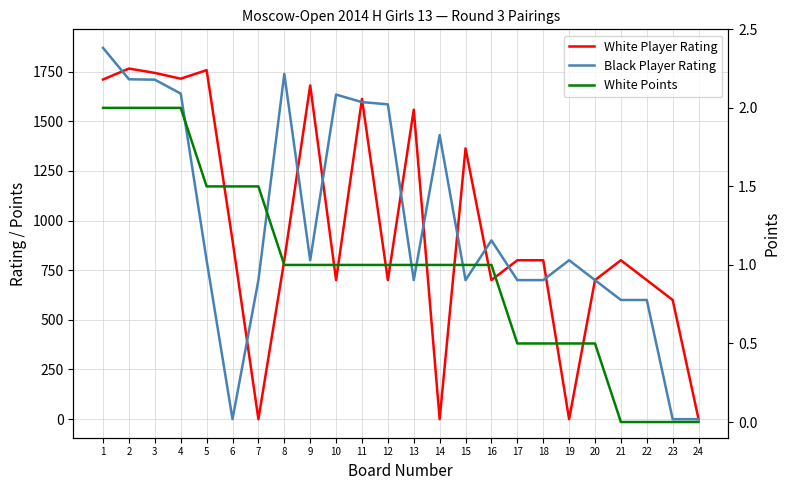

List the labels in order of Black Player Rating value, smallest first.

6, 23, 24, 21, 22, 7, 13, 15, 17, 18, 20, 5, 9, 19, 16, 14, 12, 11, 10, 4, 3, 2, 8, 1